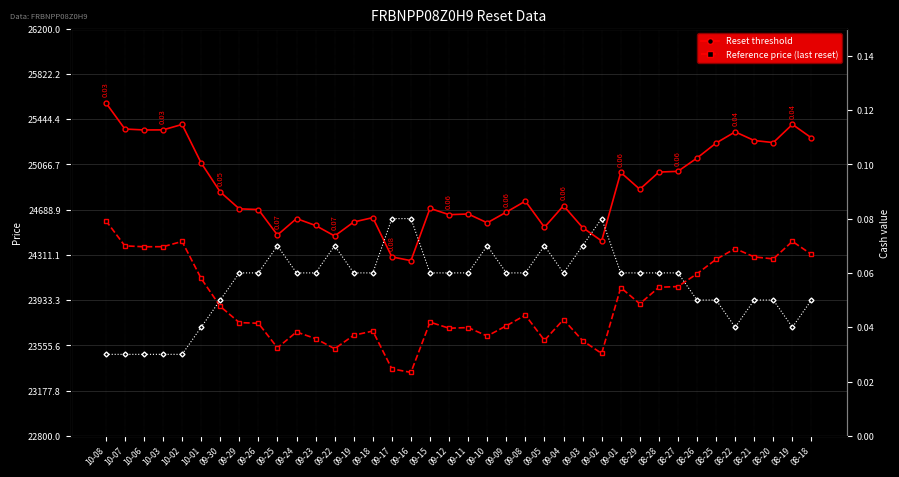

True or false: Reference price (last reset) and Cash value intersect in this chart.

False